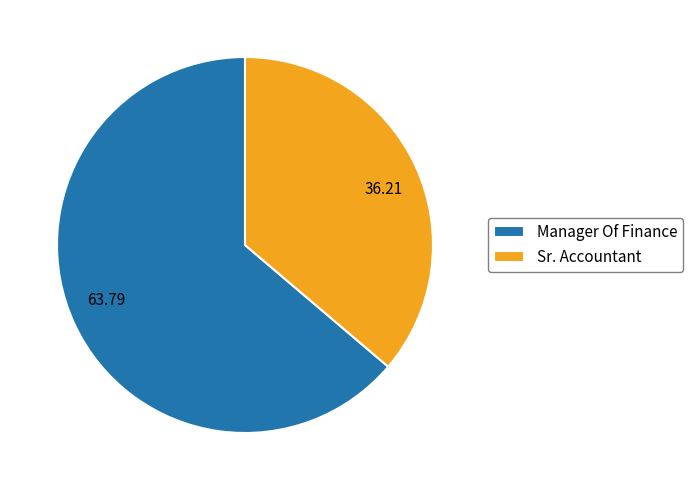

Which has a higher value, Manager Of Finance or Sr. Accountant?

Manager Of Finance